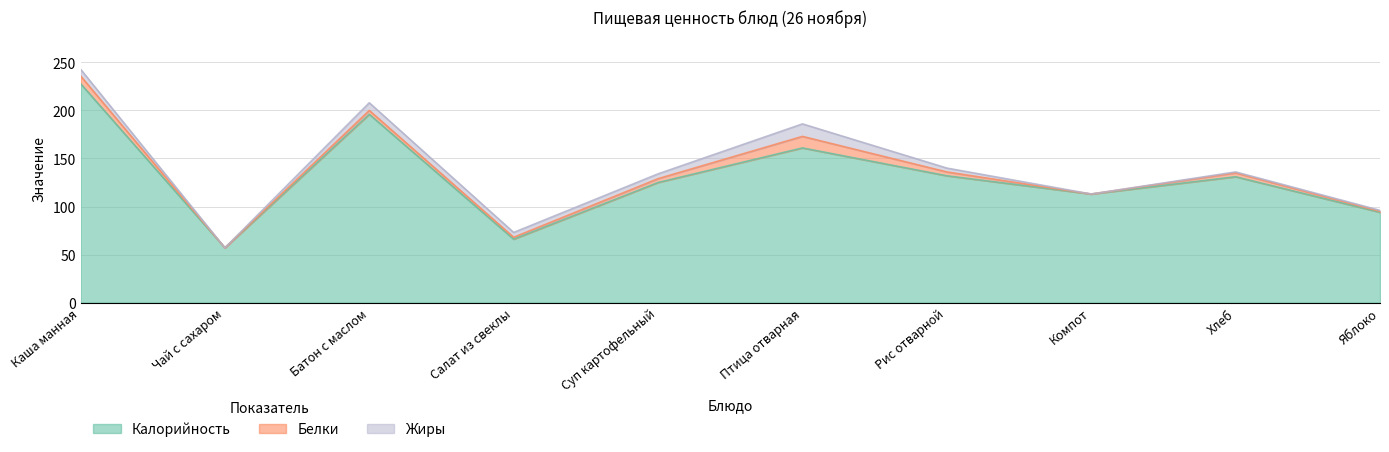

Rank the series by their maximum value, from highest to lowest.

Калорийность, Жиры, Белки